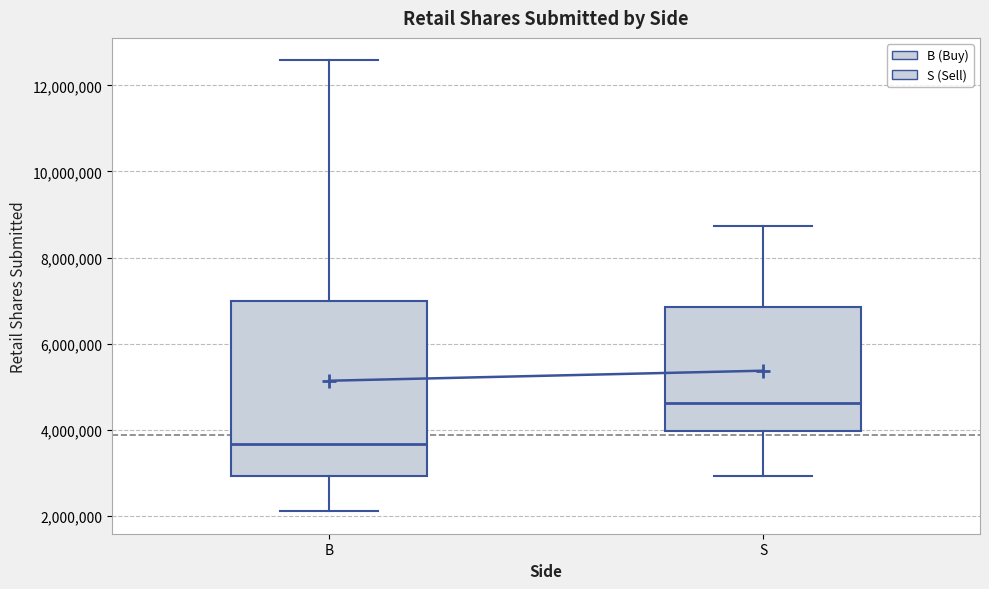

Reading left to right, read every box against the y-axis: the position of its median line, the range the box covers, and the ends of its whiskers. The values are not printed on the chart, so give them approximately, as read against the axis.

B: median 3600000, box 3000000 to 7000000, whiskers 2200000 to 12600000
S: median 4600000, box 4000000 to 6800000, whiskers 3000000 to 8800000